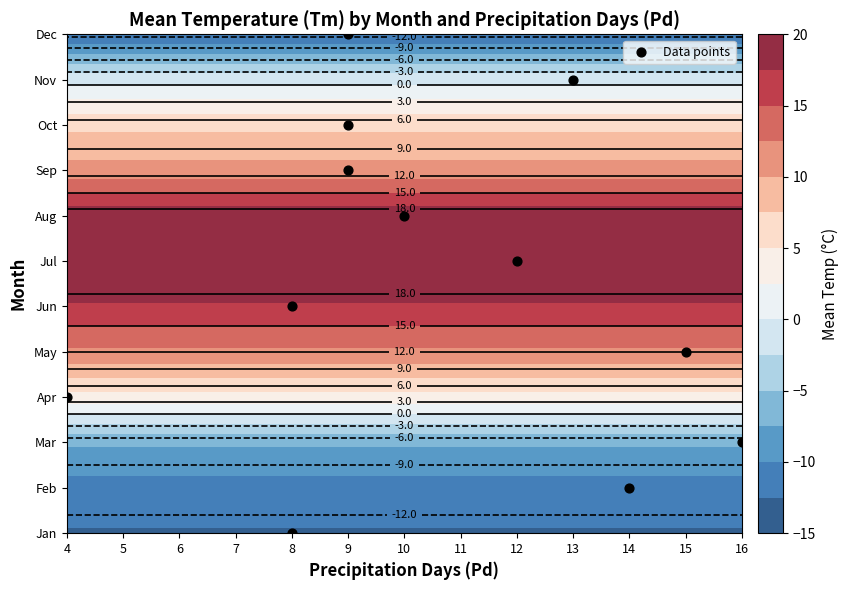

What is the change in value from 8 to 14?

+6